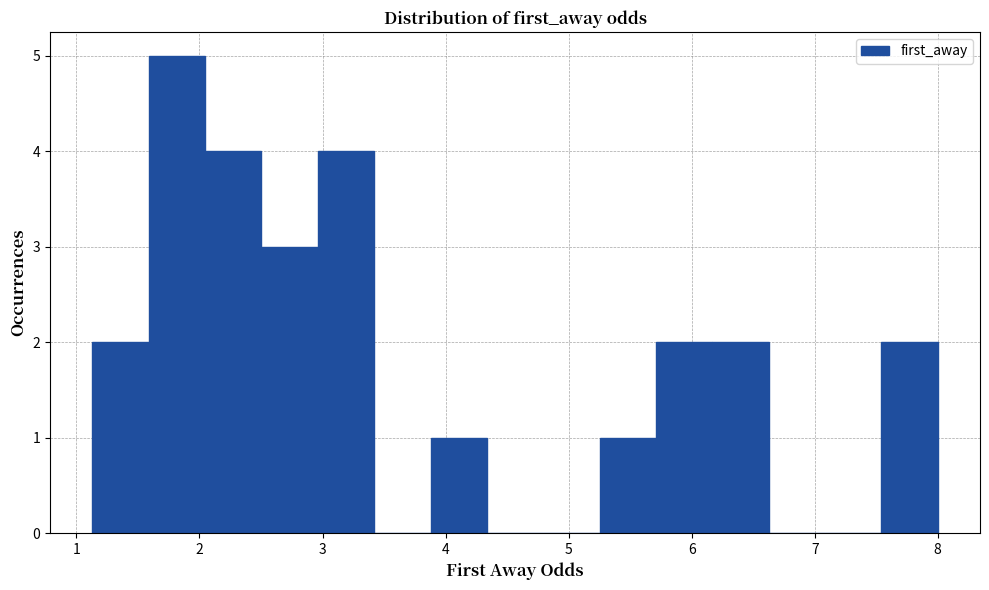

Which range on the x-axis has the tallest bar?

1.6 to 2.0